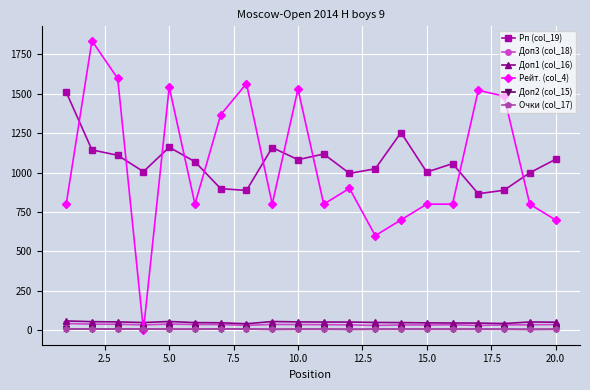

What is the lowest value of the Рп (col_19) series?

866.0